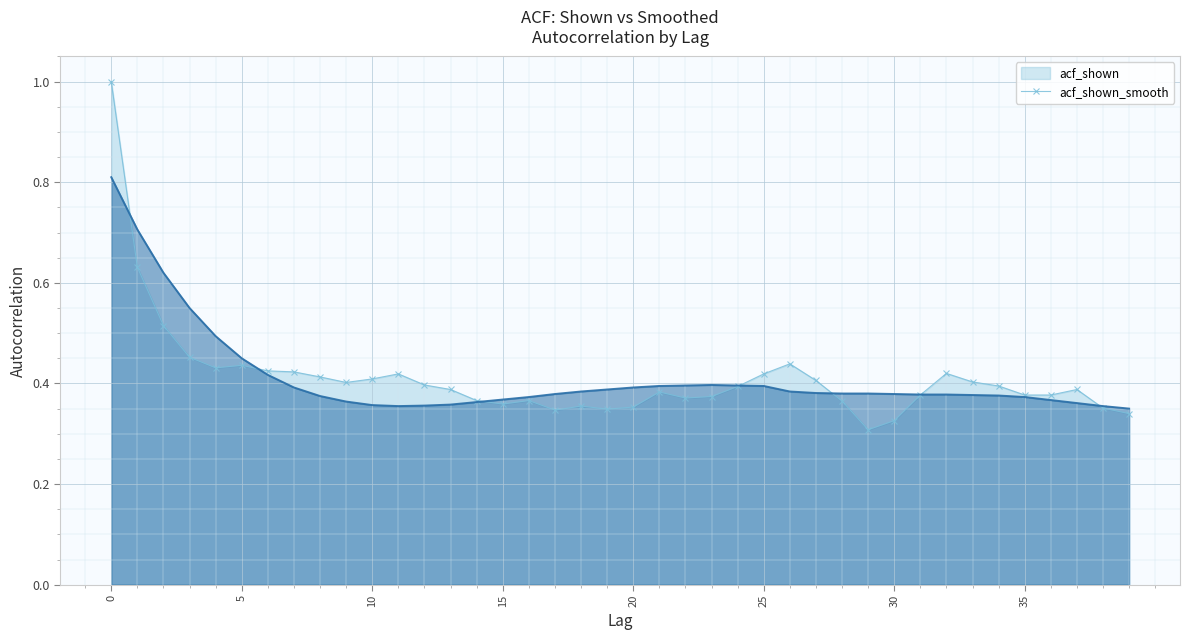

Which series ends up on top after the final intersection of acf_shown and acf_shown_smooth?

acf_shown_smooth